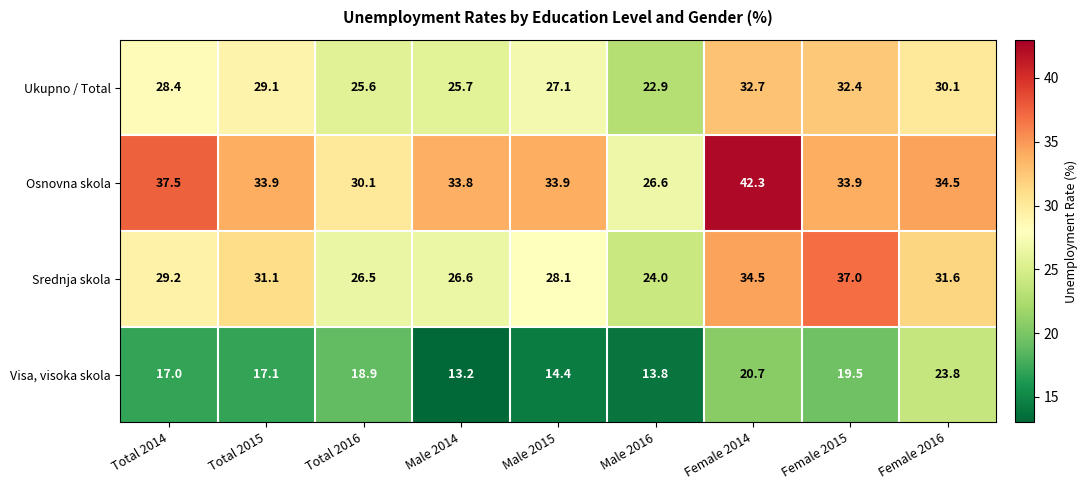

Is it true that Ukupno / Total equals 29.1 at Total 2015?

True